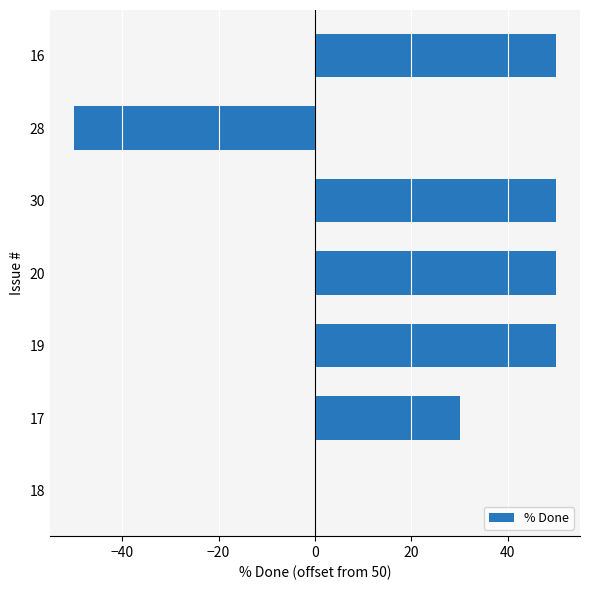

What is the approximate value at 16?

50